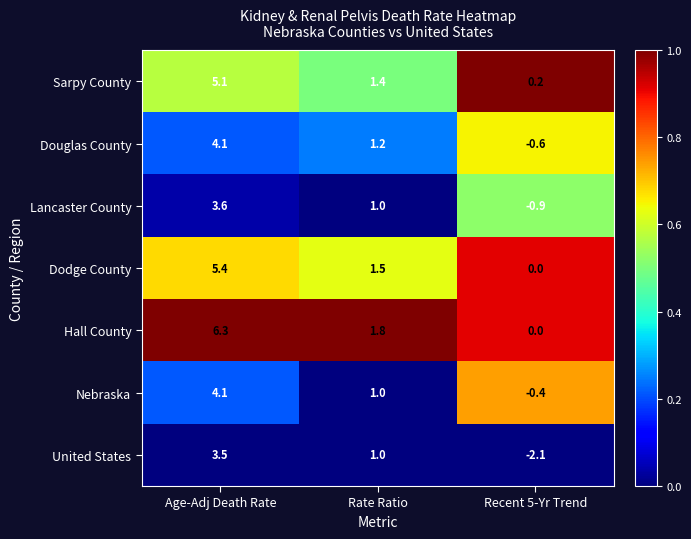

Which series has the largest range (max minus min)?

Hall County